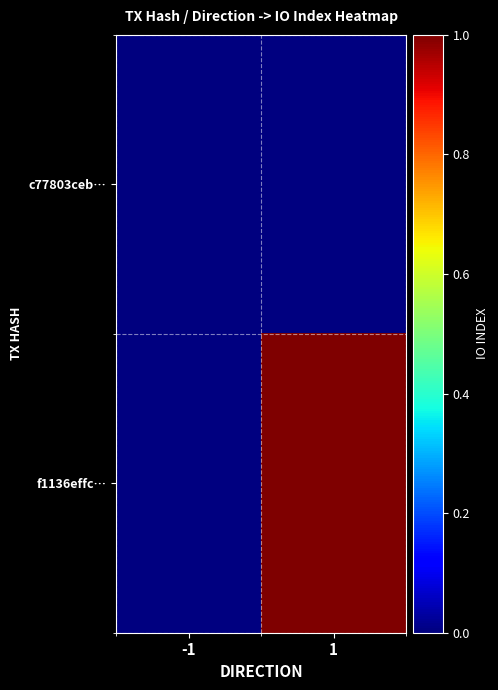

How many data points does each series have?

2